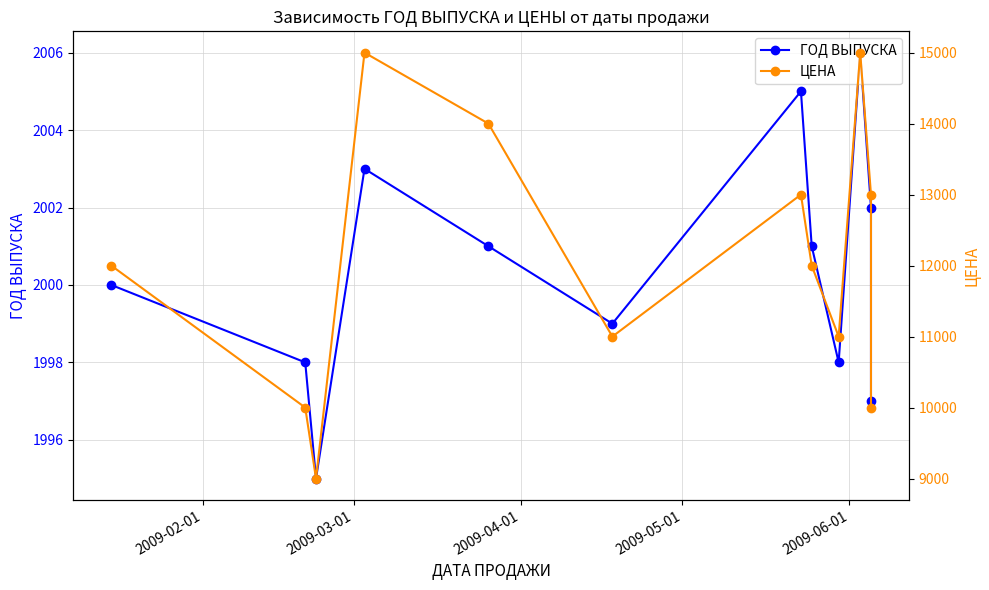

Count the number of categories in the chart.

12